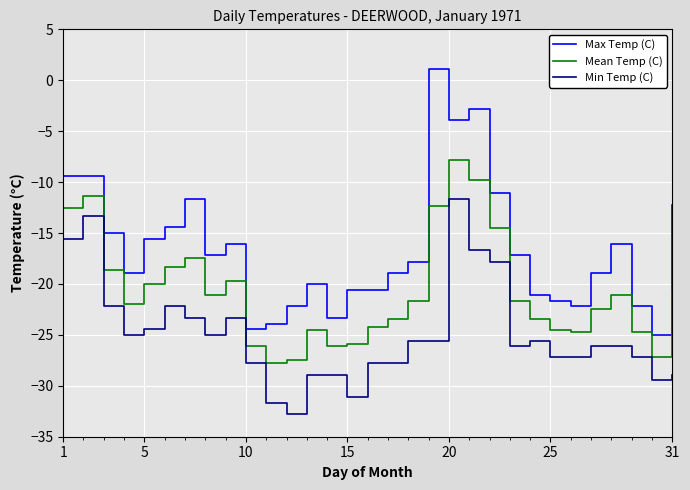

Reading left to right, list all the values displayed in this chart.

Max Temp (C): -9.4	-9.4	-15.0	-18.9	-15.6	-14.4	-11.7	-17.2	-16.1	-24.4	-23.9	-22.2	-20.0	-23.3	-20.6	-20.6	-18.9	-17.8	1.1	-3.9	-2.8	-11.1	-17.2	-21.1	-21.7	-22.2	-18.9	-16.1	-22.2	-25.0	-12.2
Mean Temp (C): -12.5	-11.4	-18.6	-22.0	-20.0	-18.3	-17.5	-21.1	-19.7	-26.1	-27.8	-27.5	-24.5	-26.1	-25.9	-24.2	-23.4	-21.7	-12.3	-7.8	-9.8	-14.5	-21.7	-23.4	-24.5	-24.7	-22.5	-21.1	-24.7	-27.2	-20.6
Min Temp (C): -15.6	-13.3	-22.2	-25.0	-24.4	-22.2	-23.3	-25.0	-23.3	-27.8	-31.7	-32.8	-28.9	-28.9	-31.1	-27.8	-27.8	-25.6	-25.6	-11.7	-16.7	-17.8	-26.1	-25.6	-27.2	-27.2	-26.1	-26.1	-27.2	-29.4	-28.9